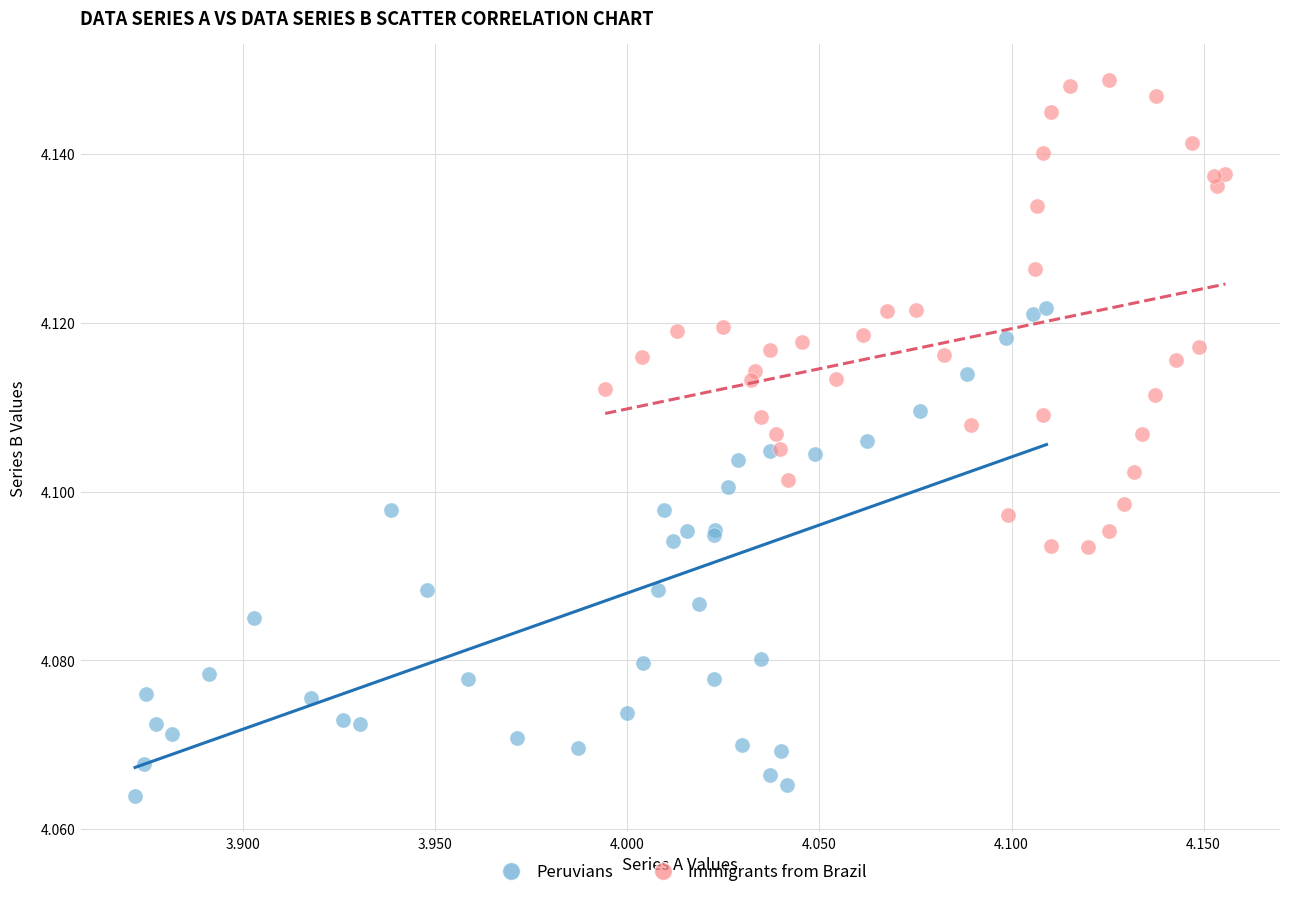

What are all the series names shown in the legend?

Peruvians, Immigrants from Brazil